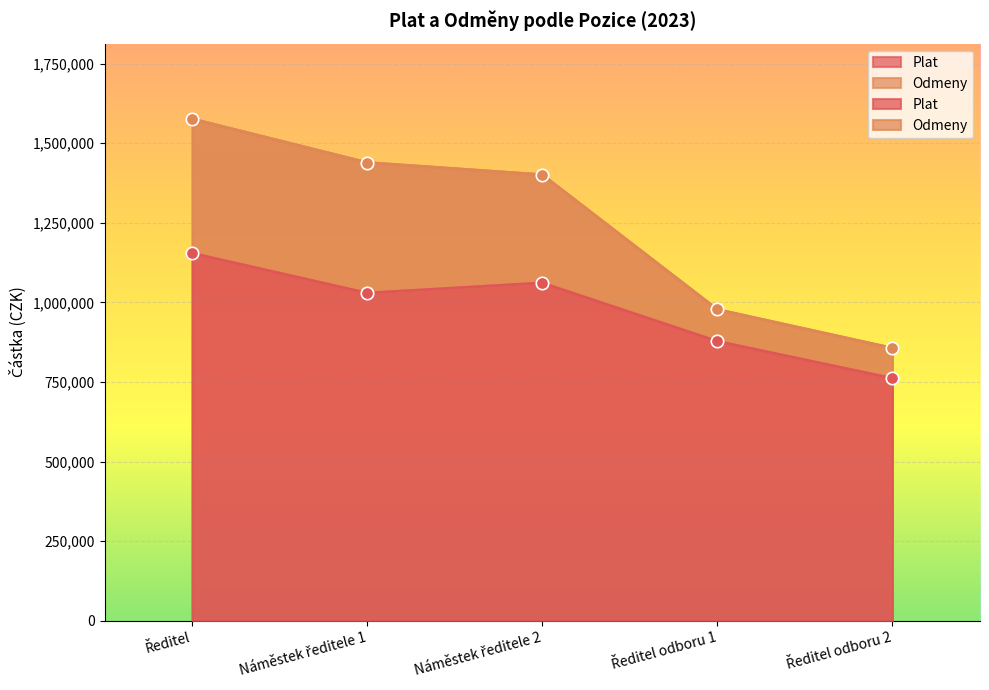

Which series contains the lowest Y value?

Plat